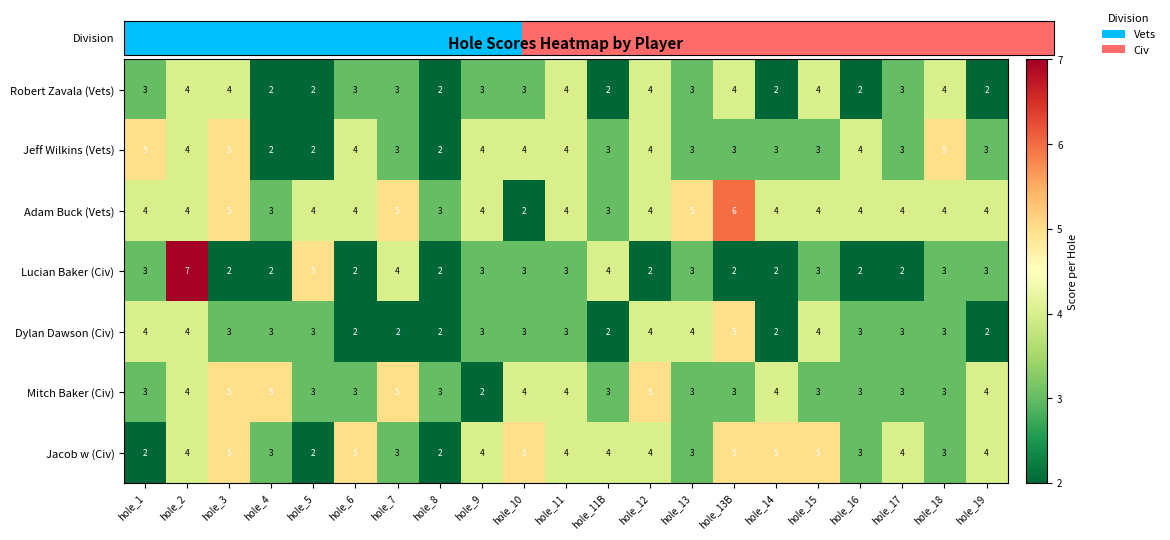

What is the average value of the Dylan Dawson (Civ) series?

3